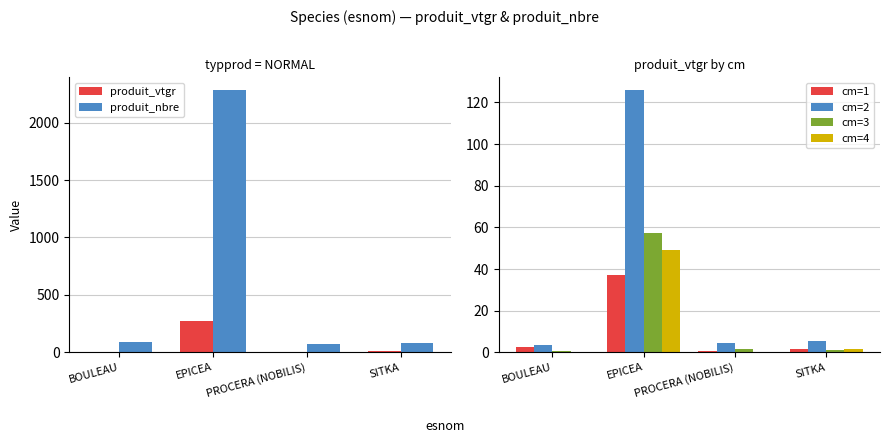

What is the approximate value of cm=3 at PROCERA (NOBILIS)?

1.5